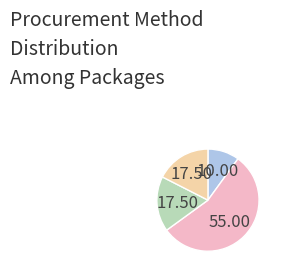

Does any single category account for the majority?

Yes